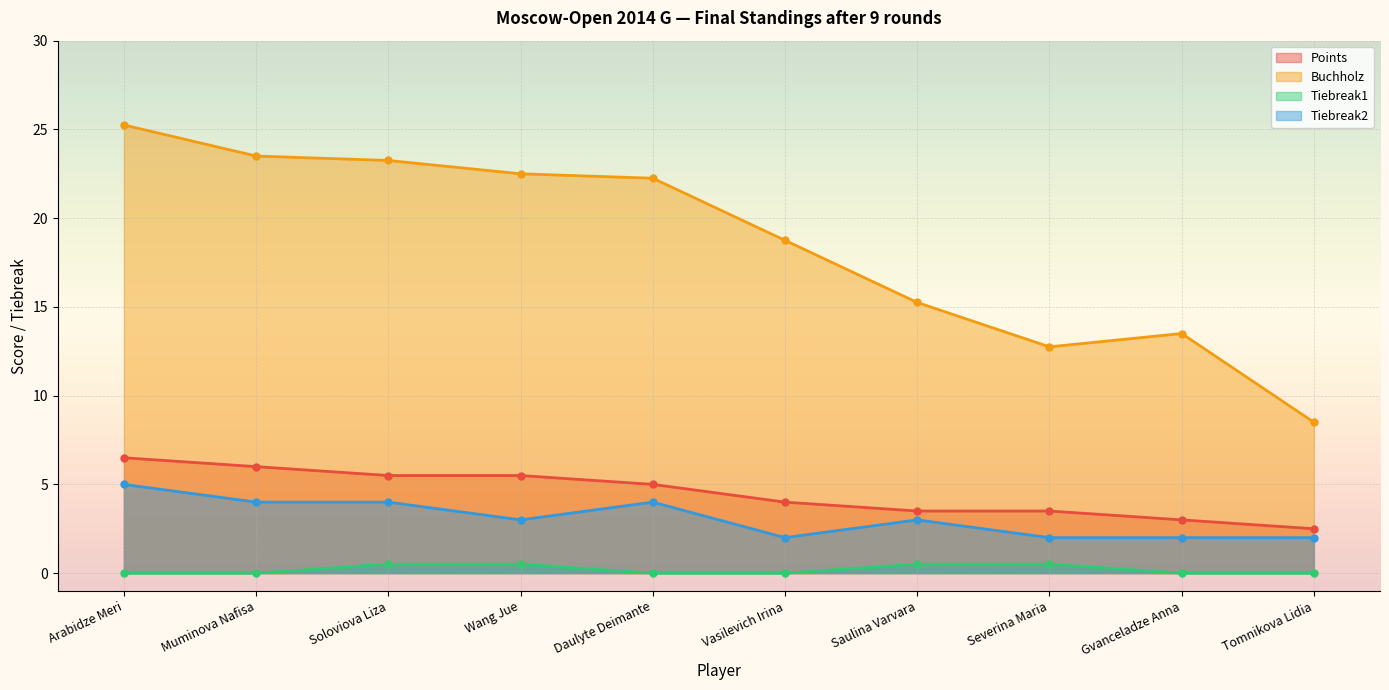

What is the label of the 5th point from the right?

Vasilevich Irina